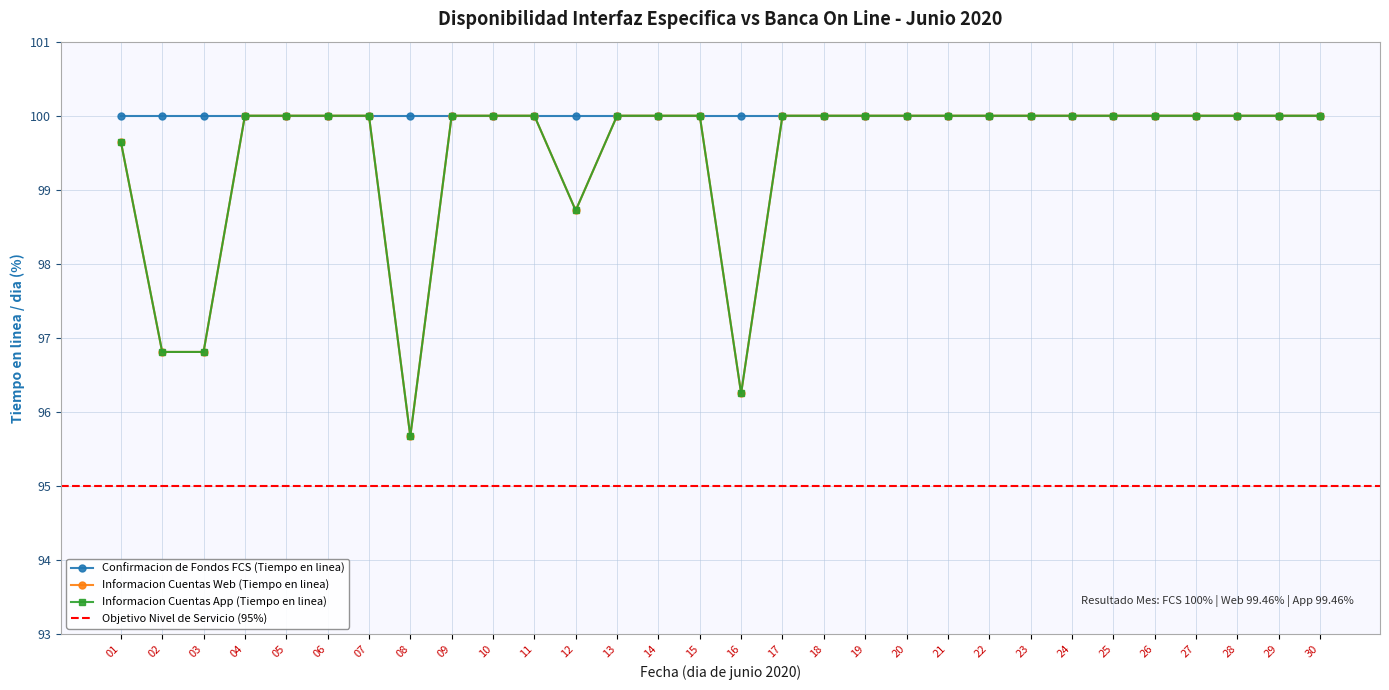

At which category does the chart reach its peak across all series?

04